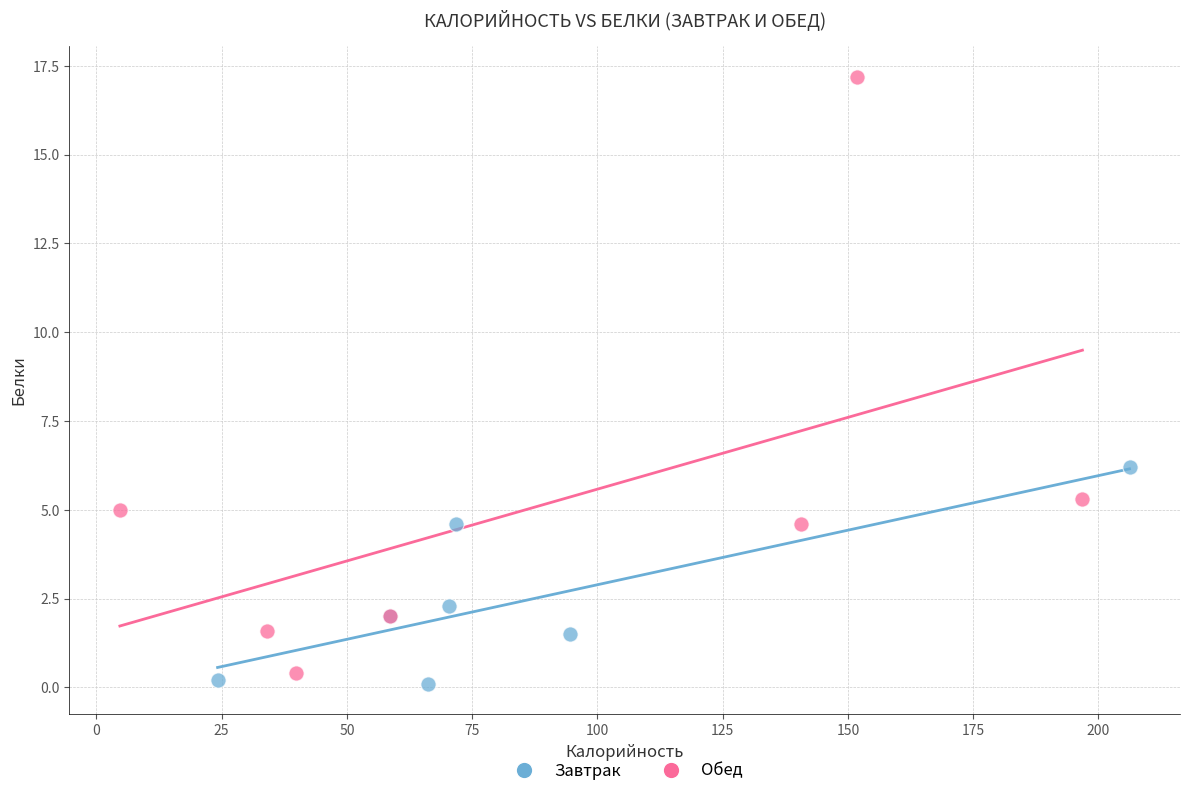

Which series has the widest spread of Y values?

Обед